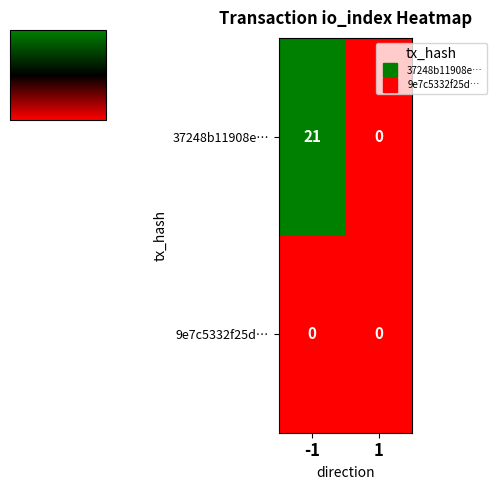

Reading left to right, list all the values displayed in this chart.

37248b11908e…: -1=21	1=0
9e7c5332f25d…: -1=0	1=0